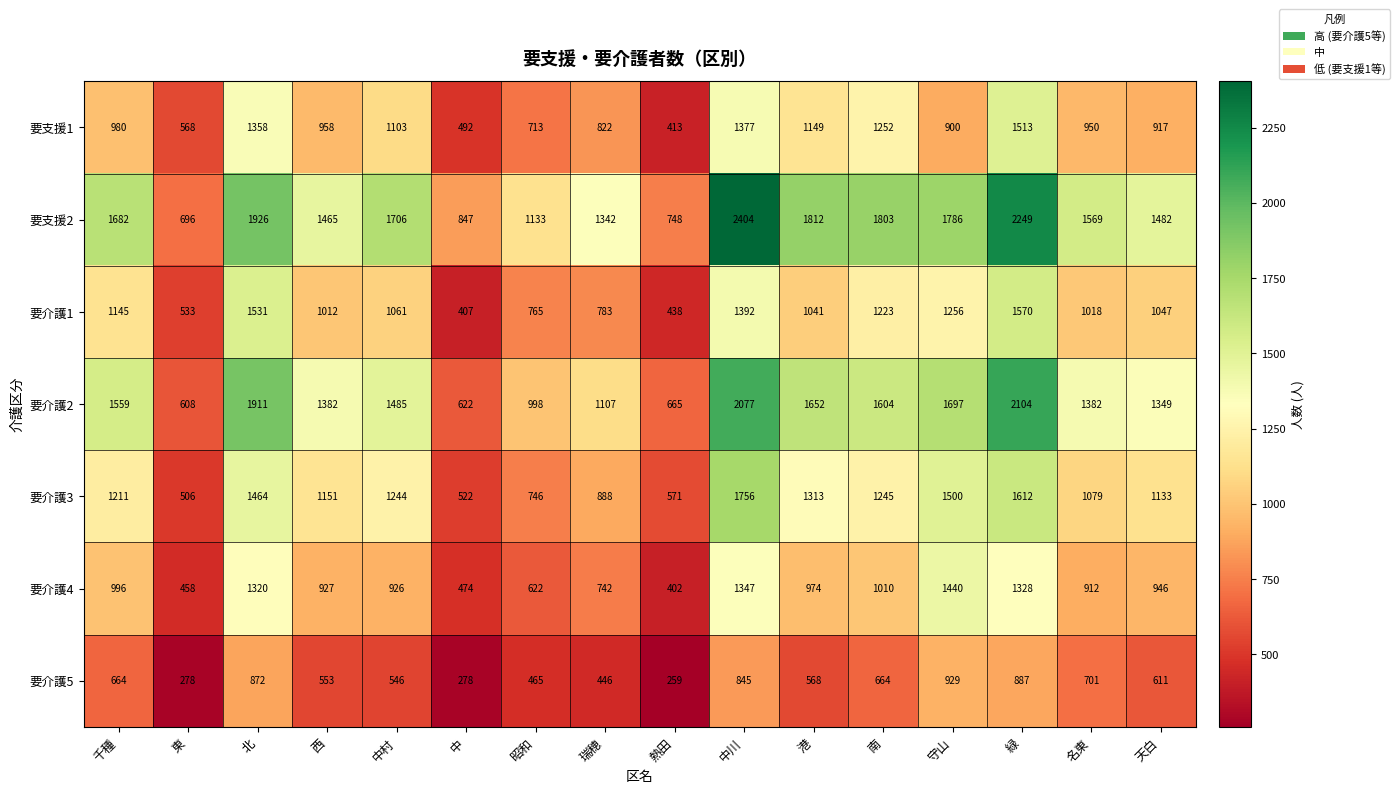

What is the total value across all series at 東?

3647